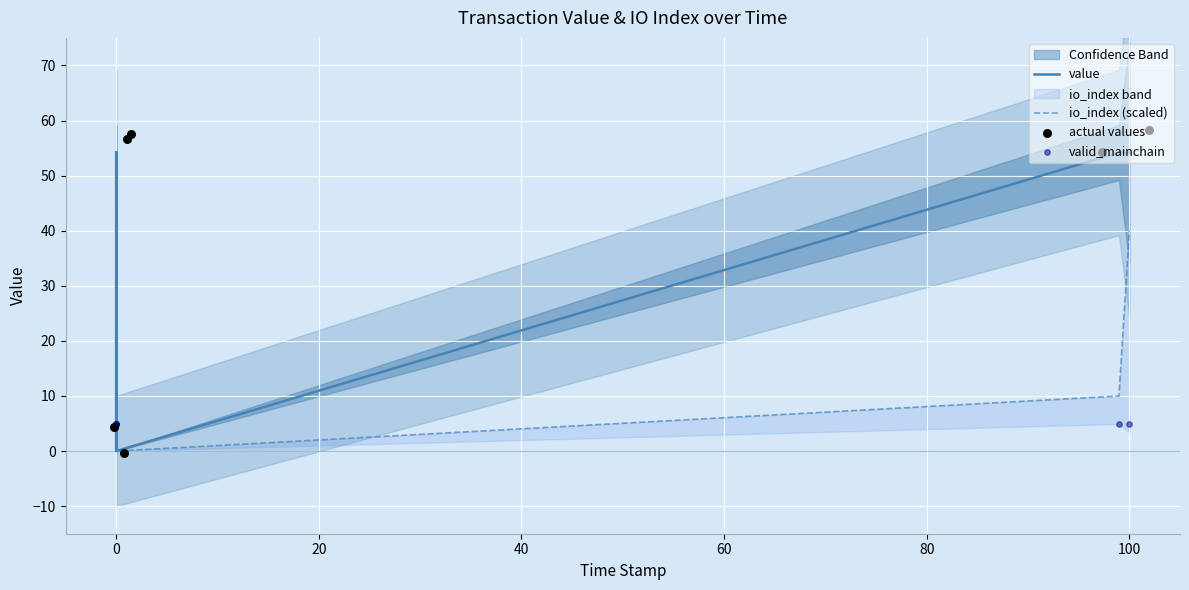

Which series reaches the minimum Y coordinate?

actual values